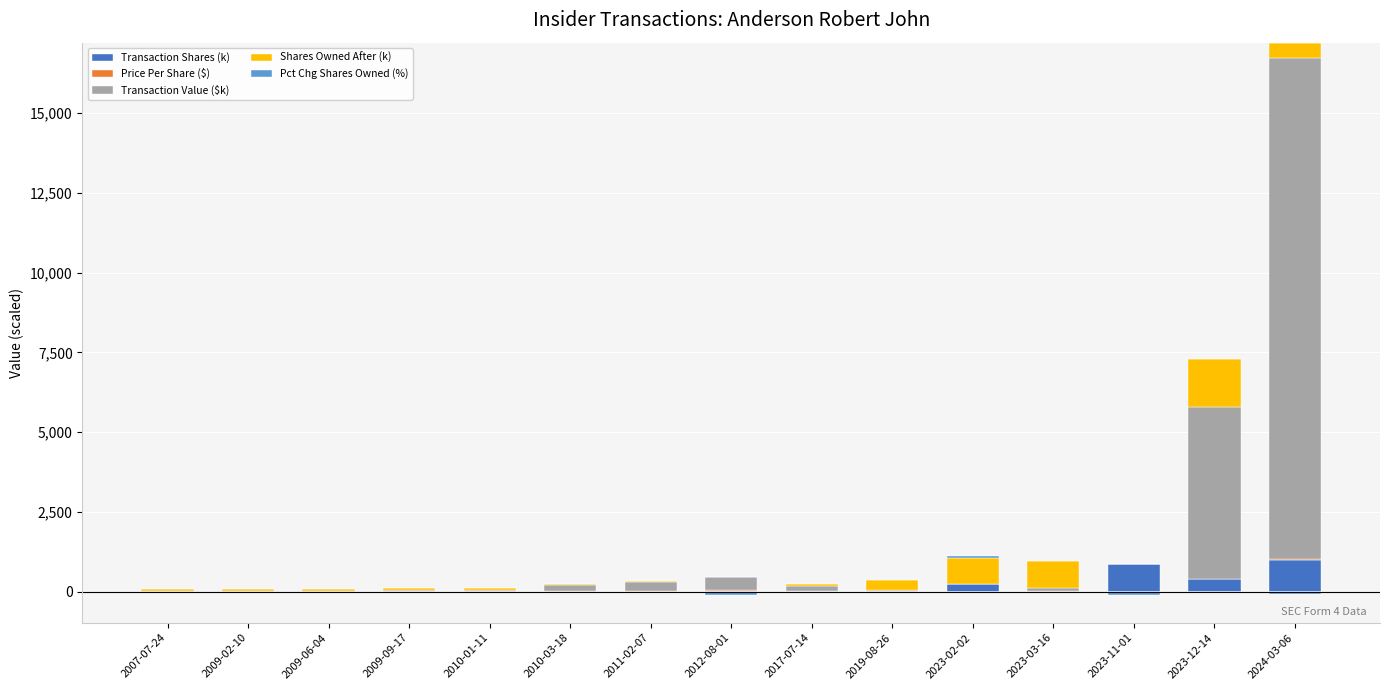

What is the value of the Transaction Shares (k) bar at the 5th from the left?

2.9